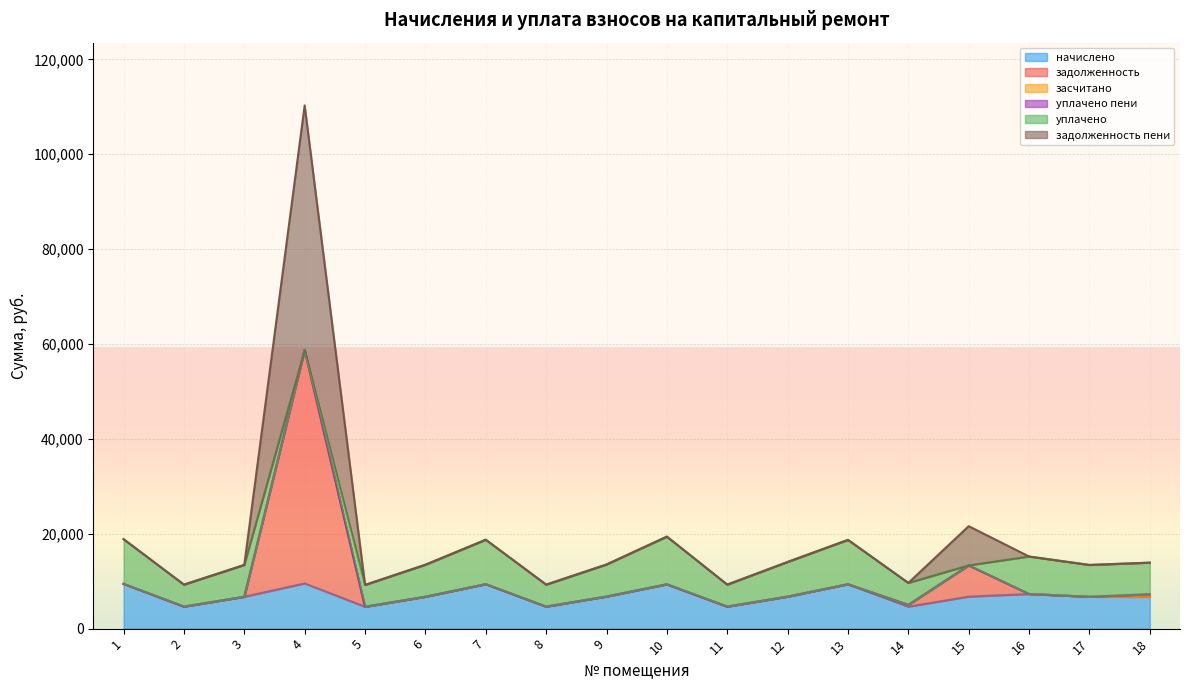

In задолженность, how many points are lower than both neighbors (excluding endpoints)?

5